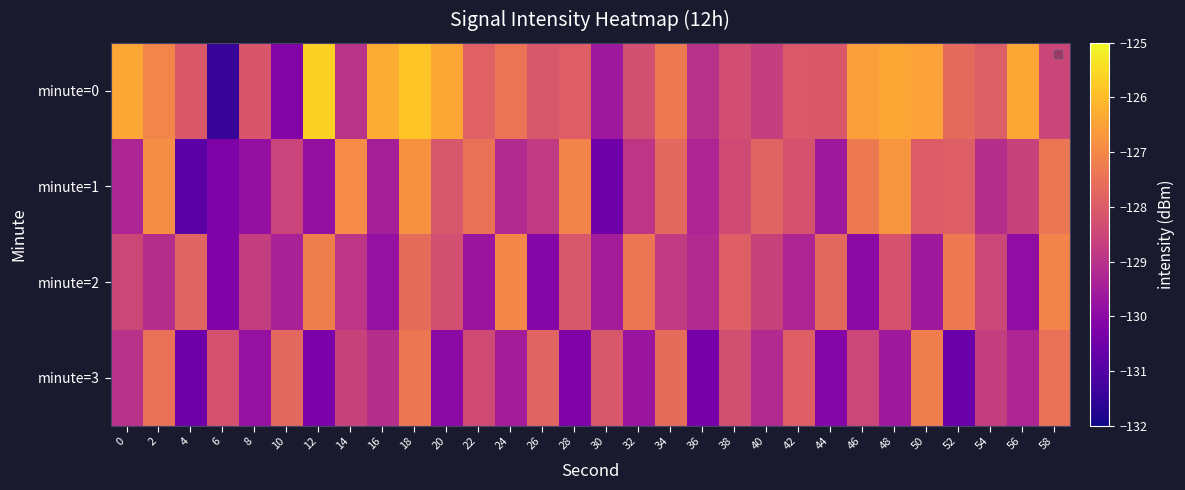

Rank the series by their maximum value, from lowest to highest.

minute=3, minute=2, minute=1, minute=0